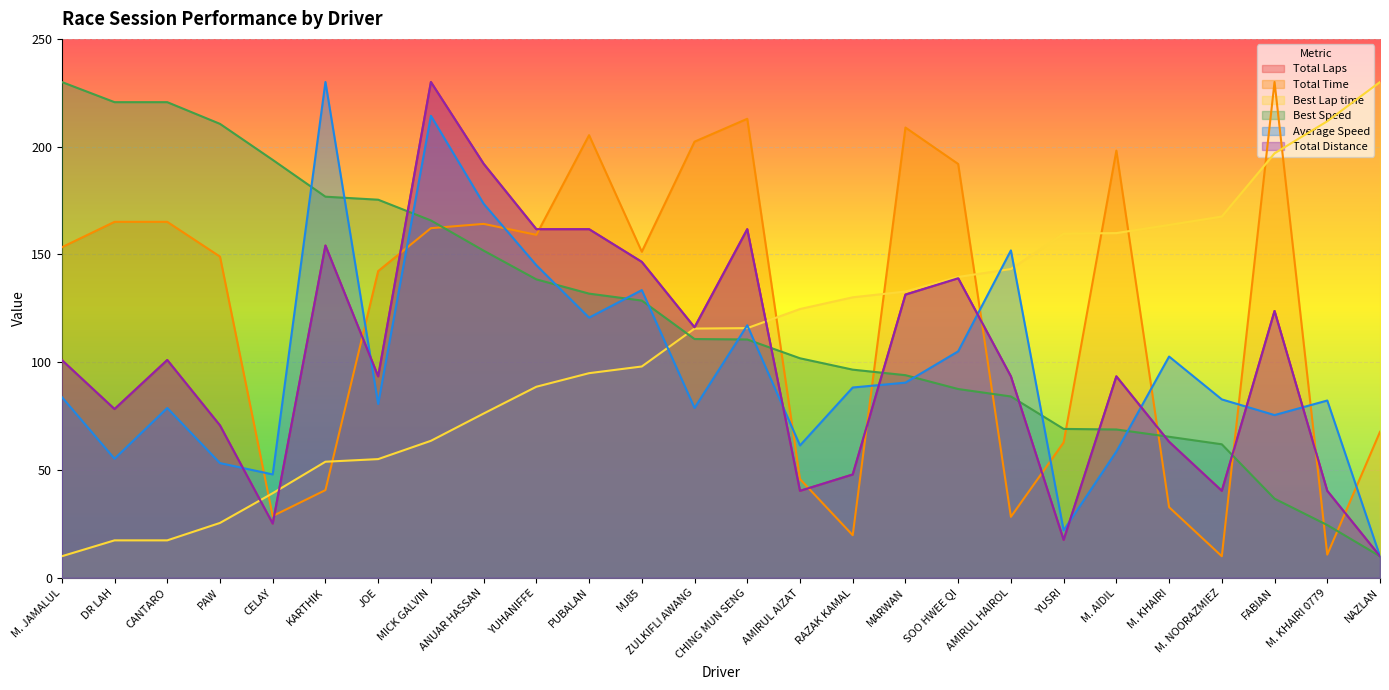

What is the difference between the highest and lowest values at M. AIDIL?

139.6